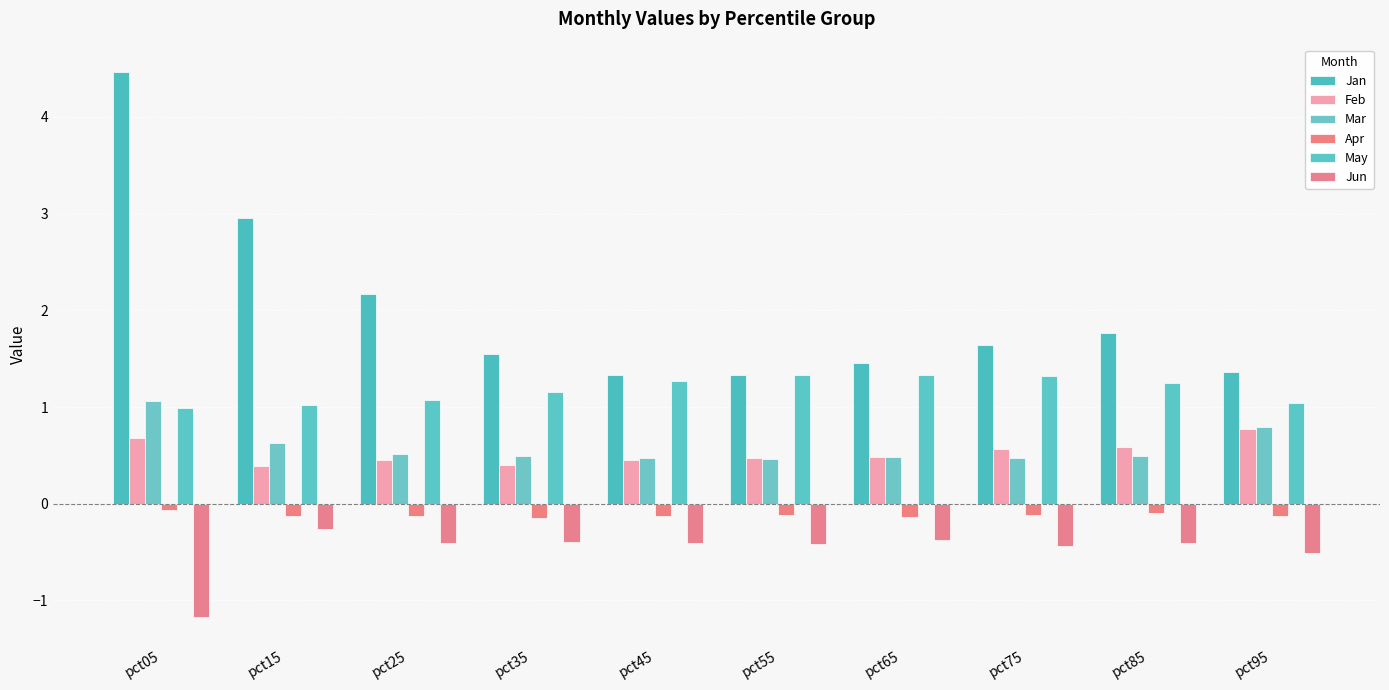

Which series has the widest spread of values?

Jan